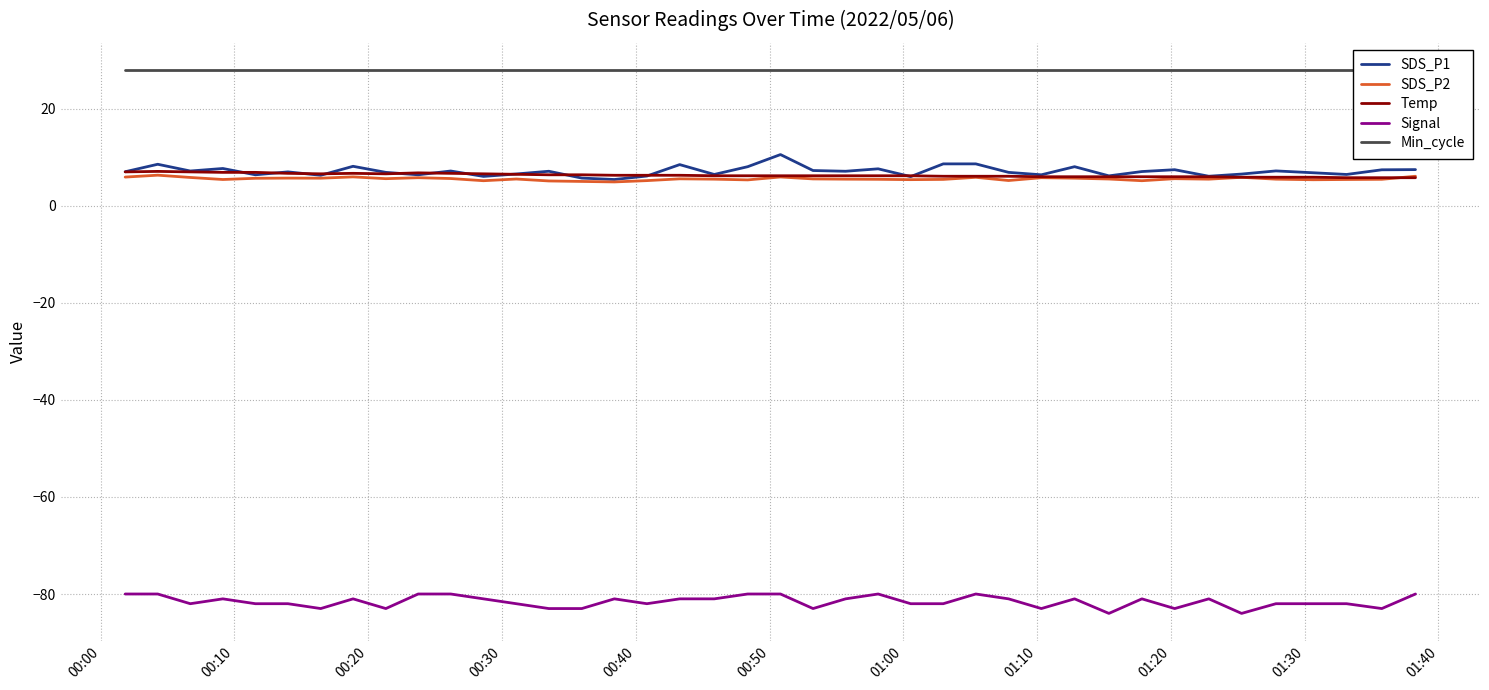

What is the smallest value displayed?

-84.0